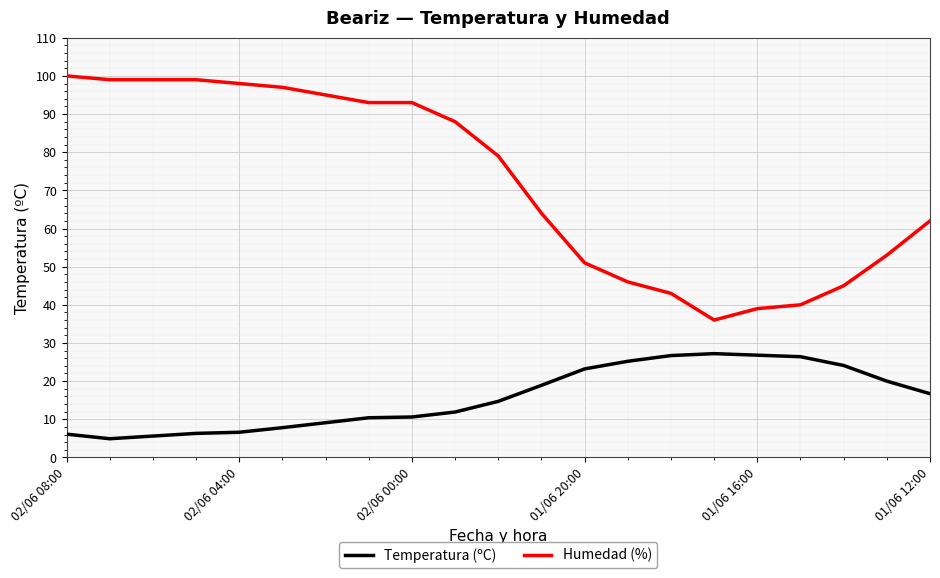

List the series in order of their overall mean, lowest first.

Temperatura (ºC), Humedad (%)